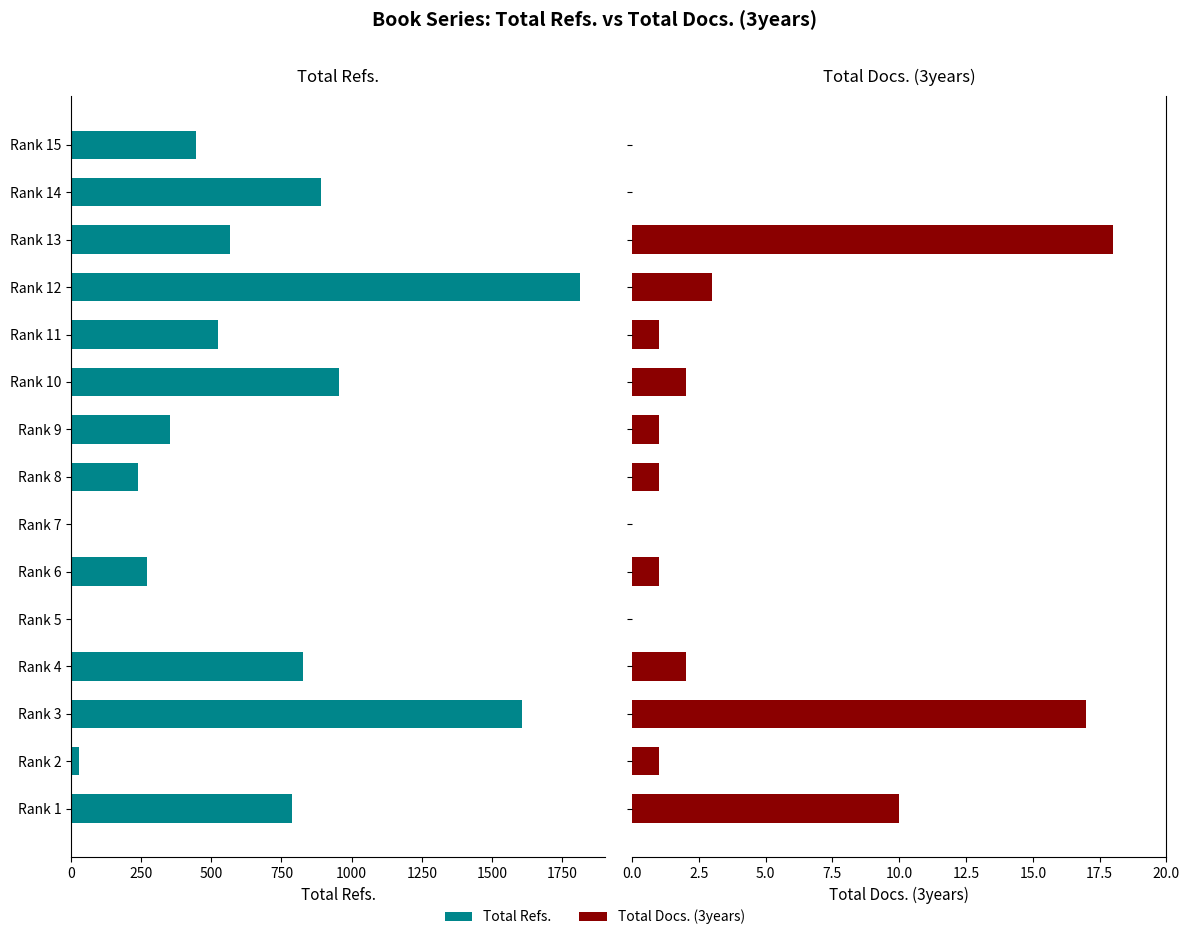

Does the chart contain any negative values?

No